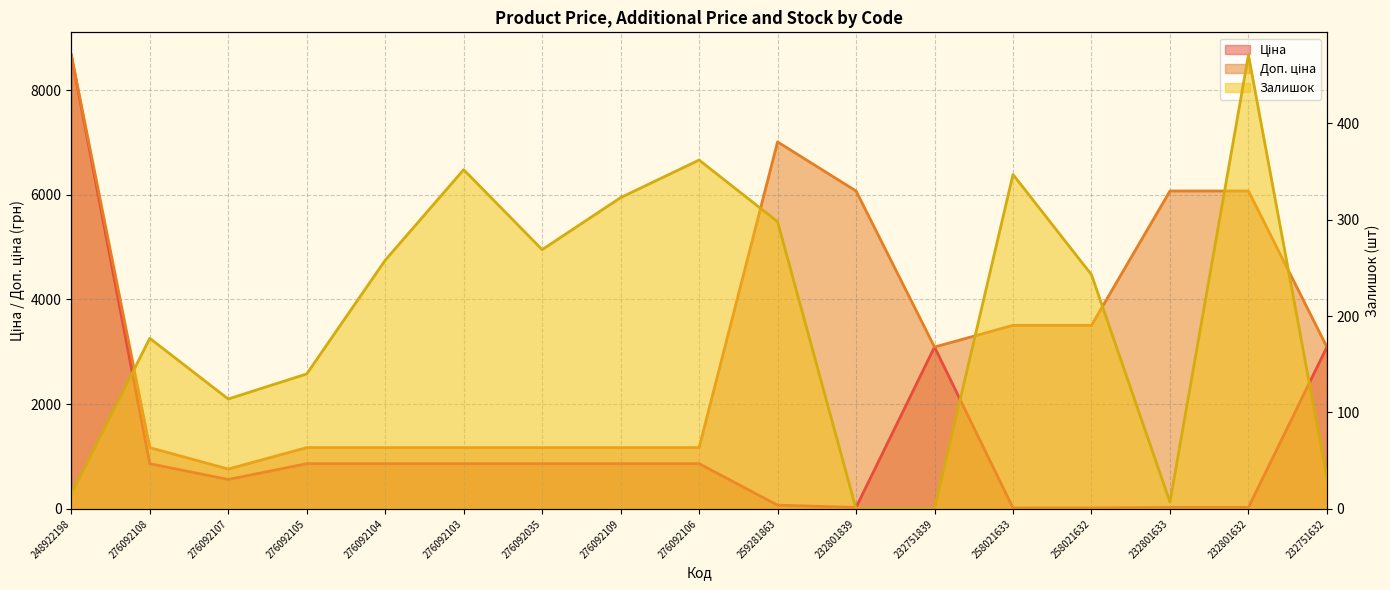

Which series has the largest total across all categories?

Доп. ціна